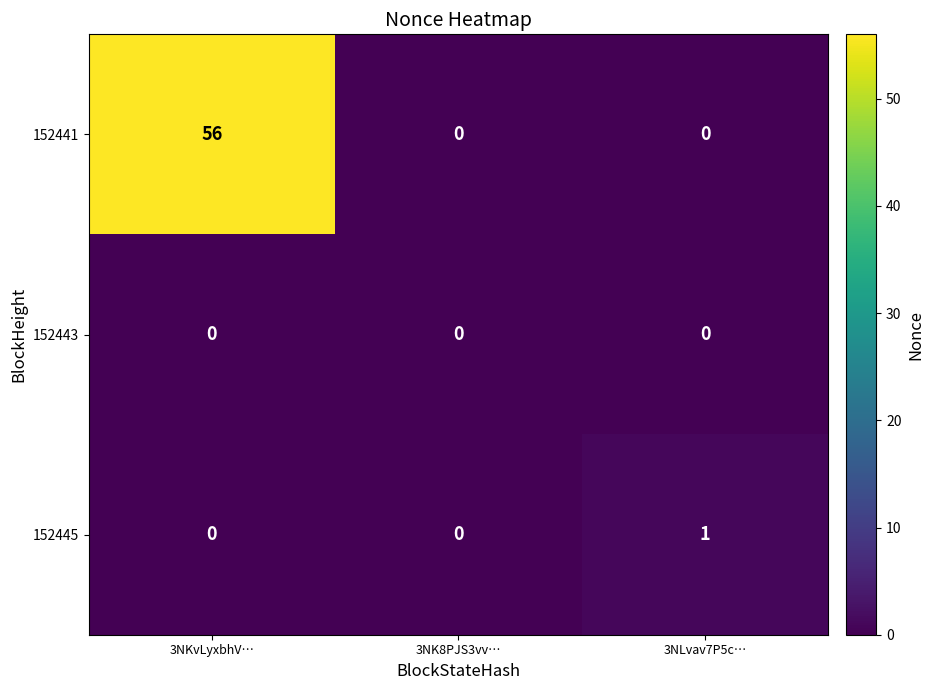

Count the 152441 values in the range 0 to 56.

3